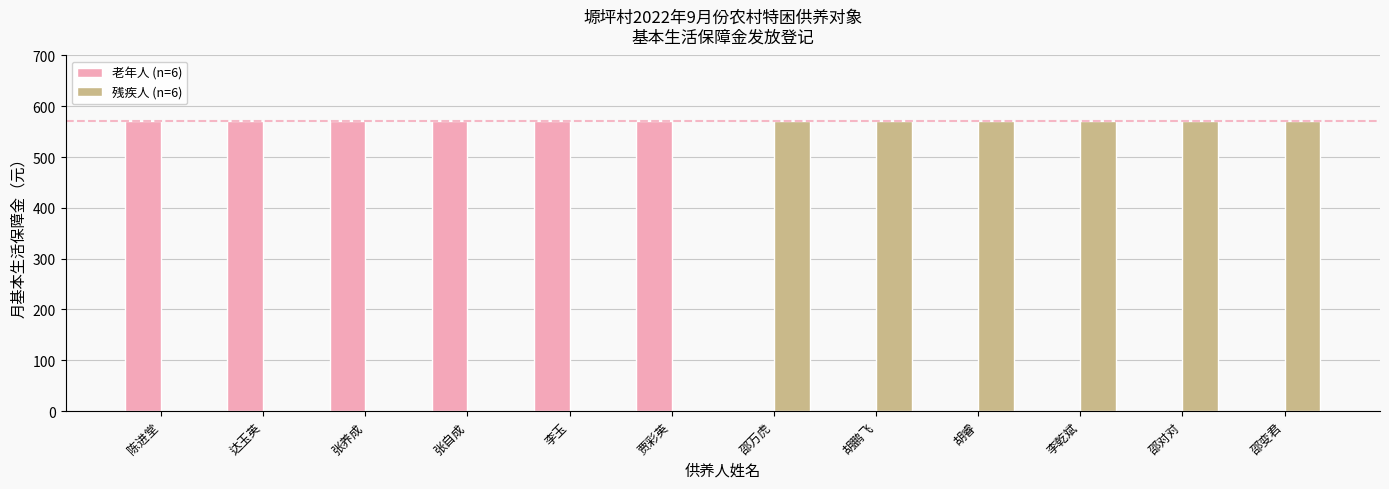

The value of 残疾人 (n=6) at 胡鹏飞 is 571. True or false?

True